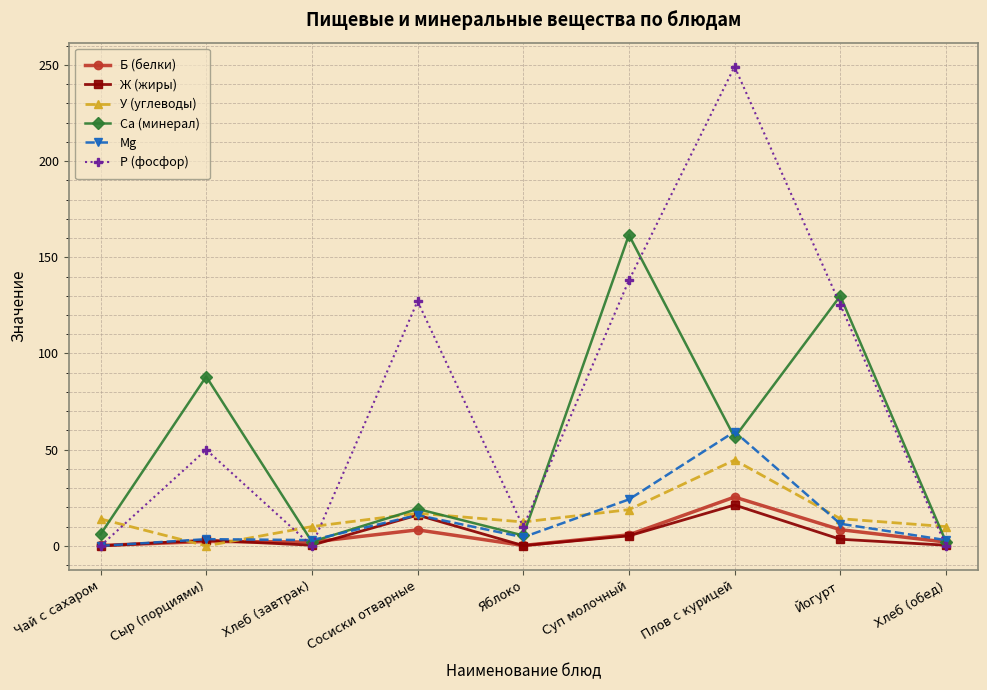

Is it true that Р (фосфор) equals -155.8 at Хлеб (завтрак)?

False